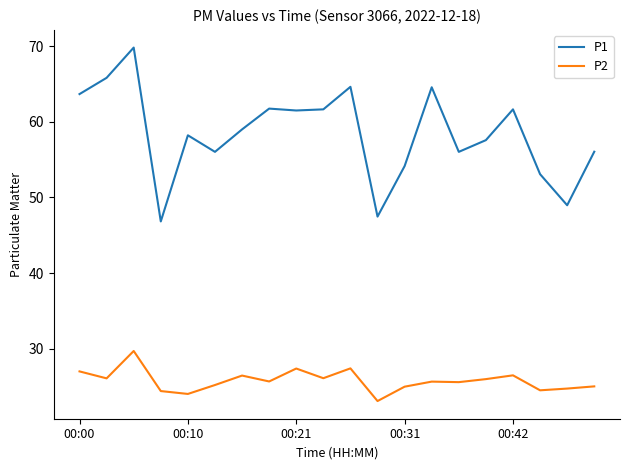

What is the smallest value displayed?

23.1